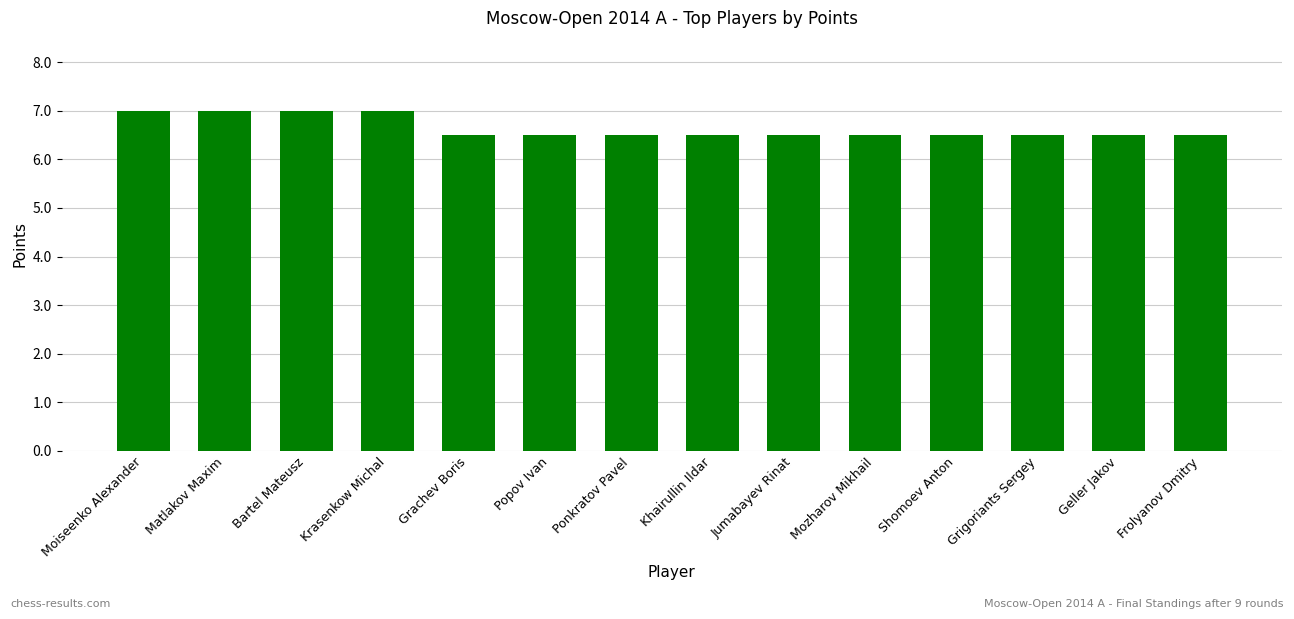

Is it true that the value at Shomoev Anton is 6.5?

True